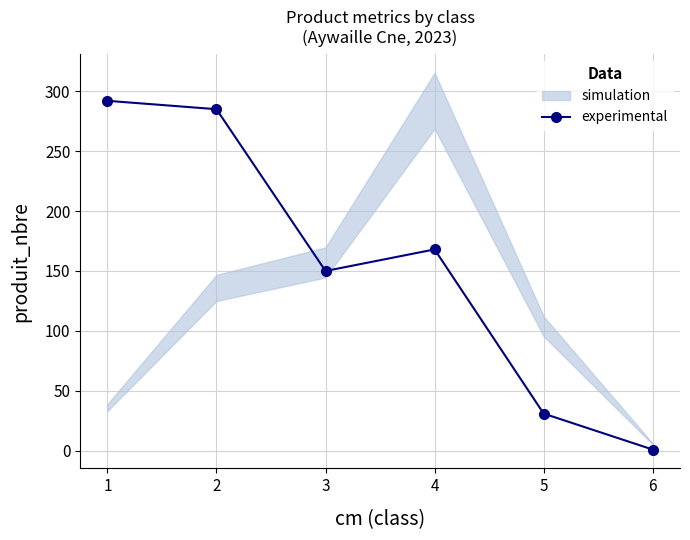

The value of experimental at 4 is 296. True or false?

False